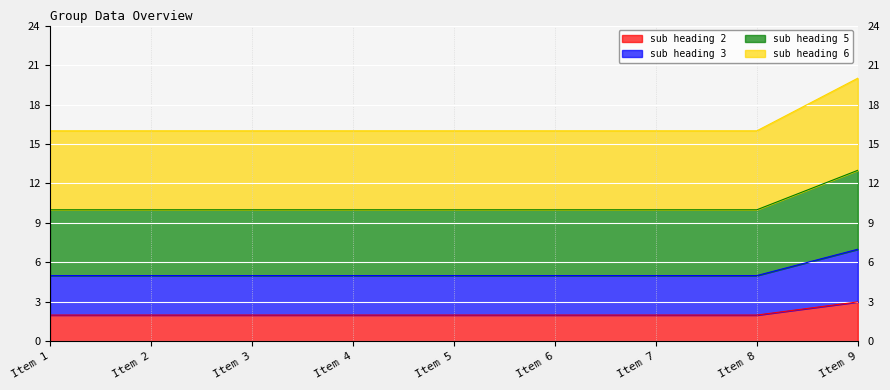

The sub heading 3 series shows 5 at Item 3. True or false?

True